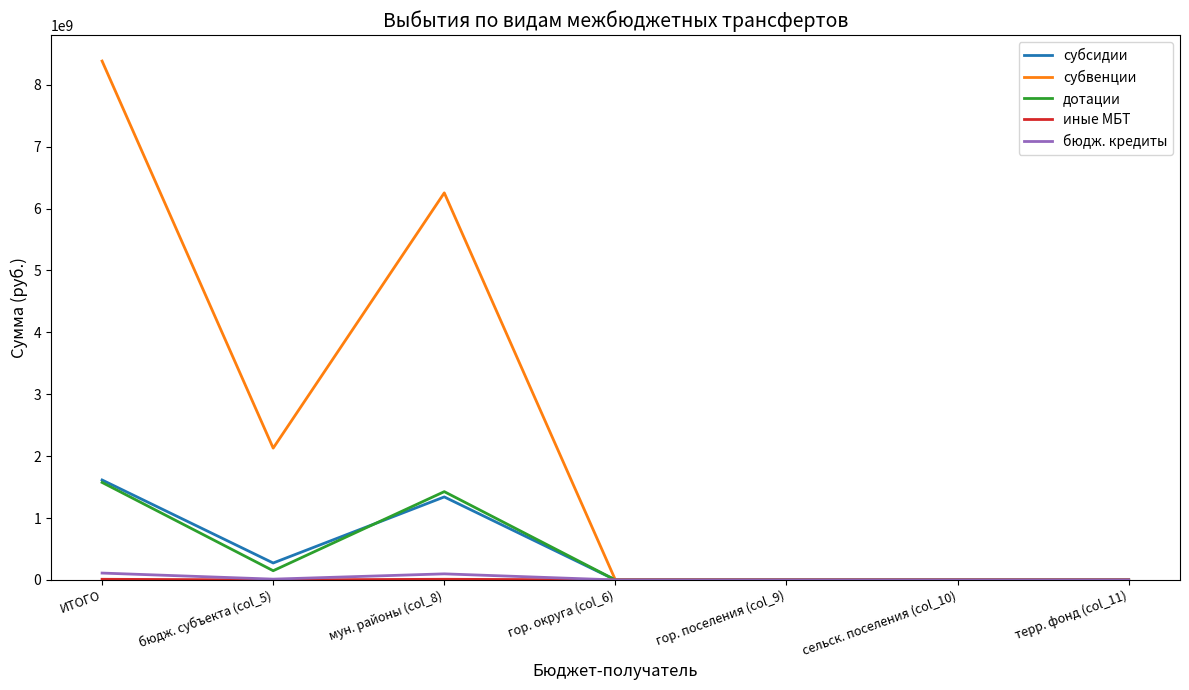

At which category does the chart reach its peak across all series?

ИТОГО